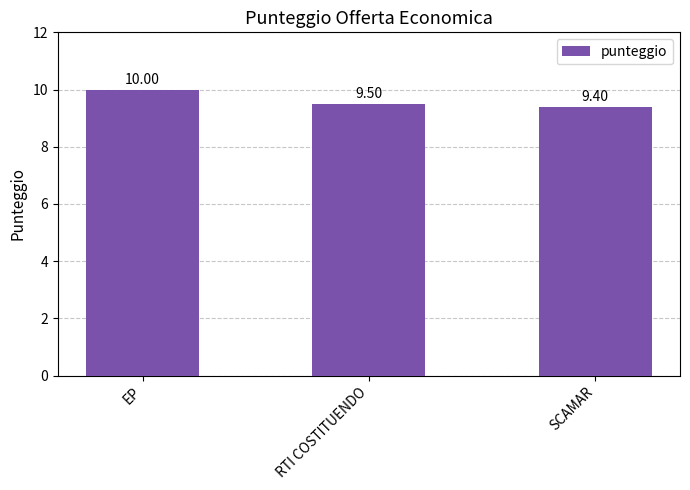

The chart shows a value of 10.0 at EP. True or false?

True